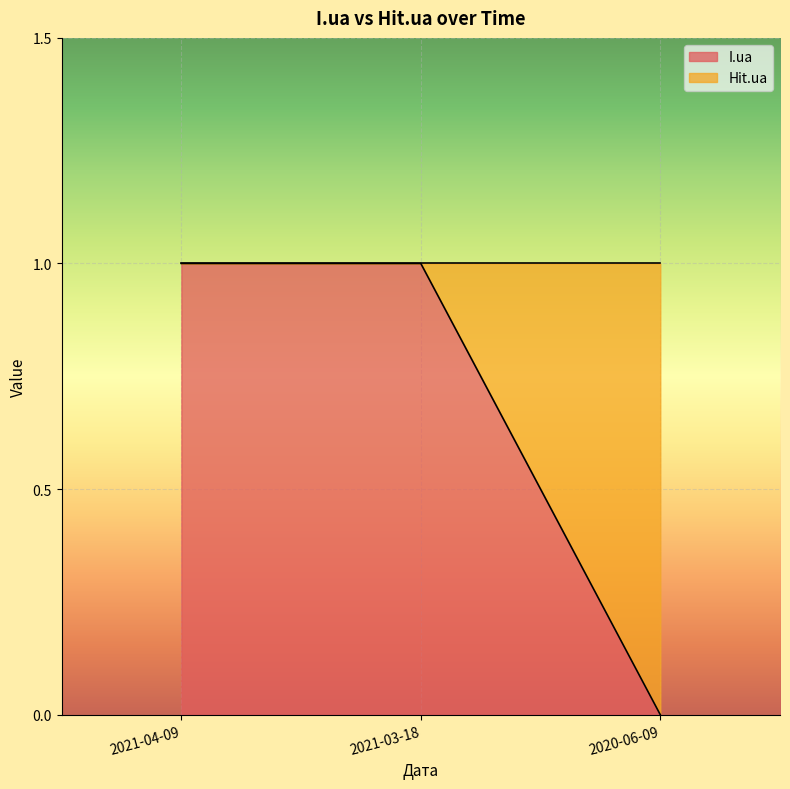

Reading left to right, what are all the values shown in this chart?

1	1	0